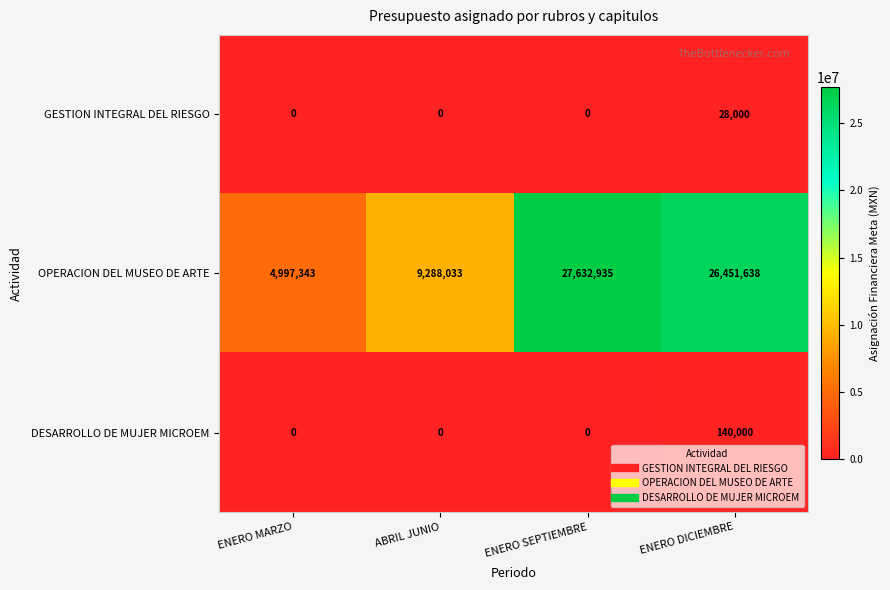

Which series has the largest total across all categories?

OPERACION DEL MUSEO DE ARTE